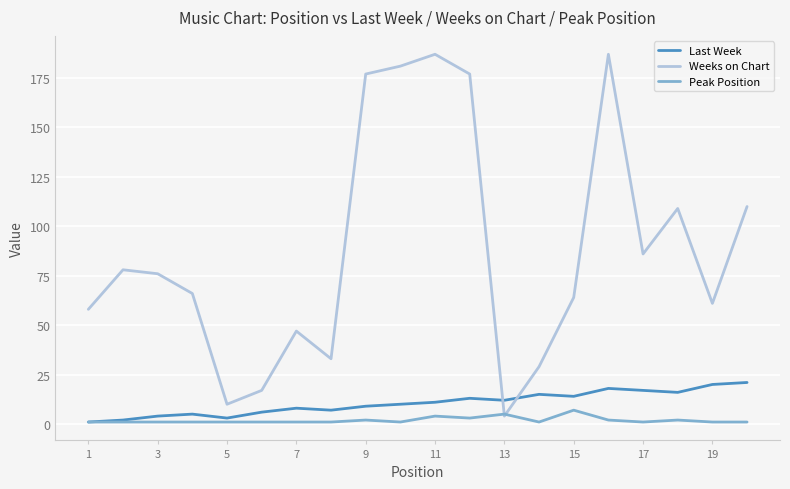

What is the greatest value displayed?

187